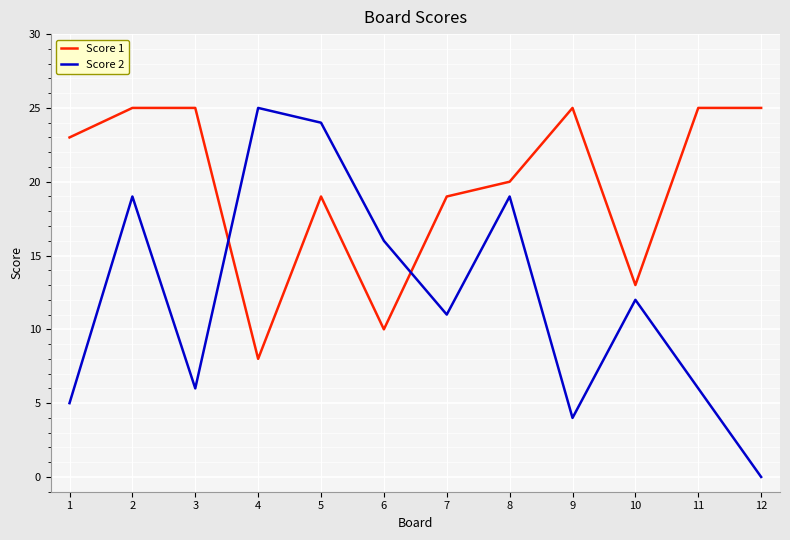

How many times do Score 2 and Score 1 cross each other?

2